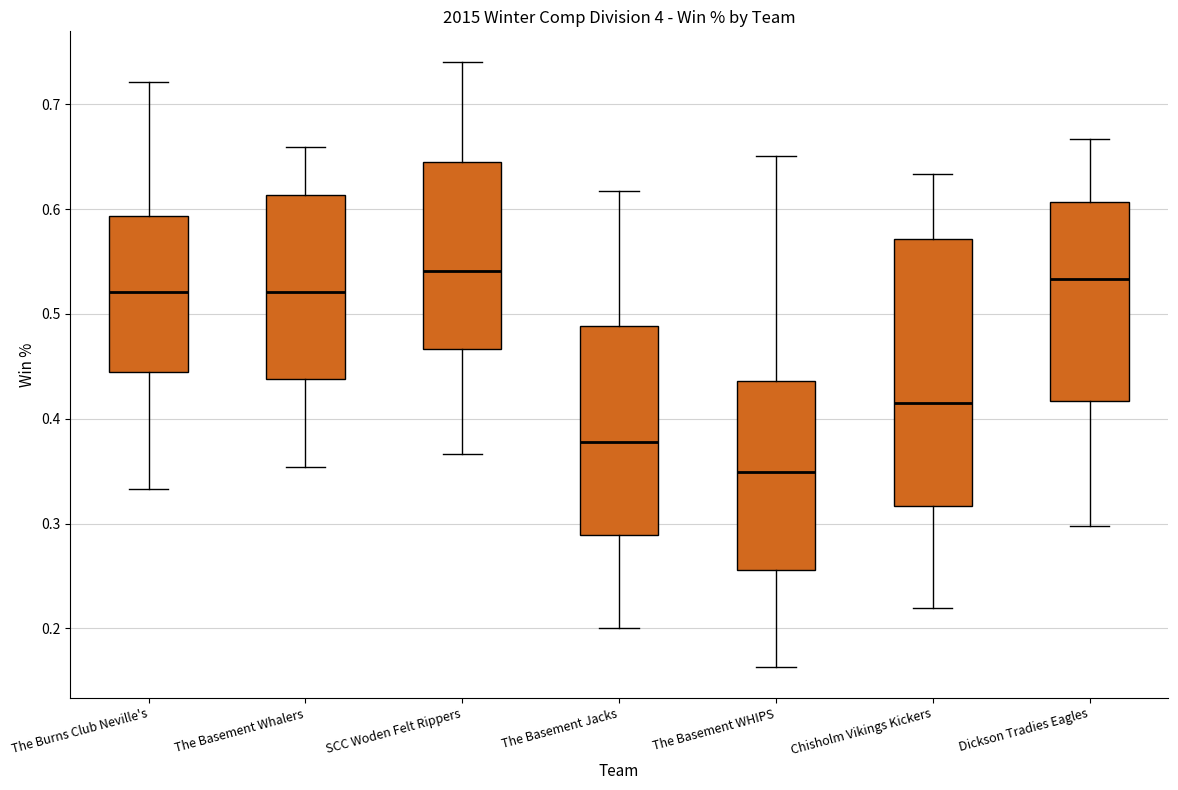

Reading left to right, read every box against the y-axis: the position of its median line, the range the box covers, and the ends of its whiskers. The values are not printed on the chart, so give them approximately, as read against the axis.

The Burns Club Neville's: median 0.52, box 0.44 to 0.59, whiskers 0.33 to 0.72
The Basement Whalers: median 0.52, box 0.44 to 0.61, whiskers 0.35 to 0.66
SCC Woden Felt Rippers: median 0.54, box 0.47 to 0.65, whiskers 0.37 to 0.74
The Basement Jacks: median 0.38, box 0.29 to 0.49, whiskers 0.20 to 0.62
The Basement WHIPS: median 0.35, box 0.26 to 0.44, whiskers 0.16 to 0.65
Chisholm Vikings Kickers: median 0.41, box 0.32 to 0.57, whiskers 0.22 to 0.63
Dickson Tradies Eagles: median 0.53, box 0.42 to 0.61, whiskers 0.30 to 0.67